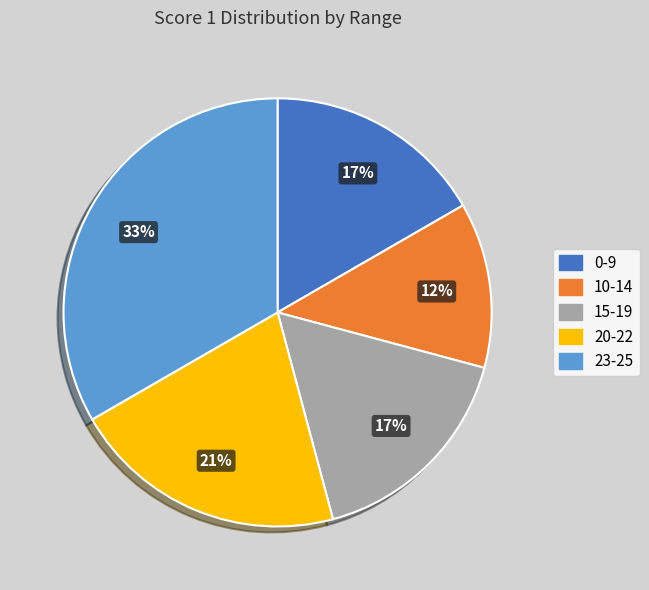

True or false: 10-14 accounts for 13% of the total.

True